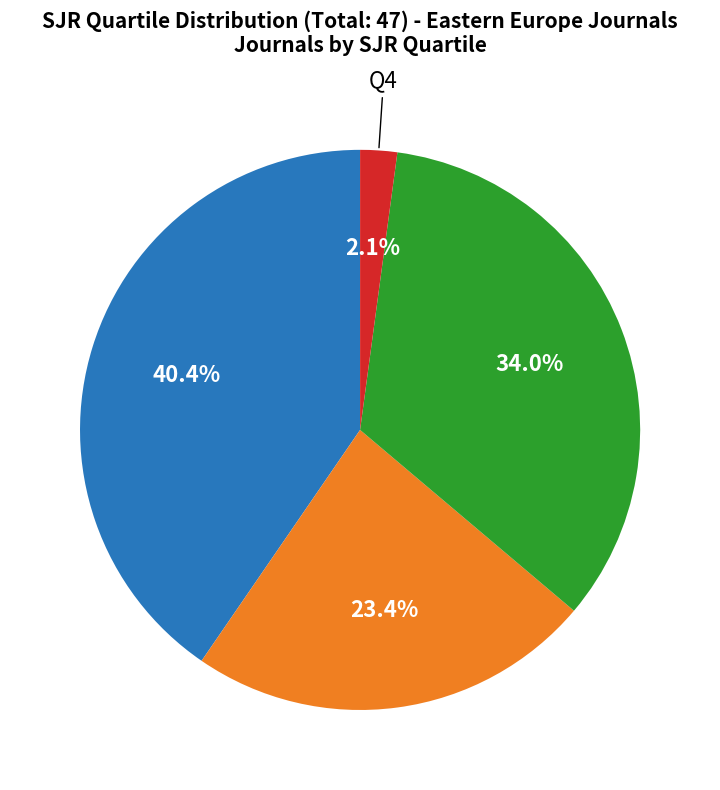

How many segments does this pie chart have?

4